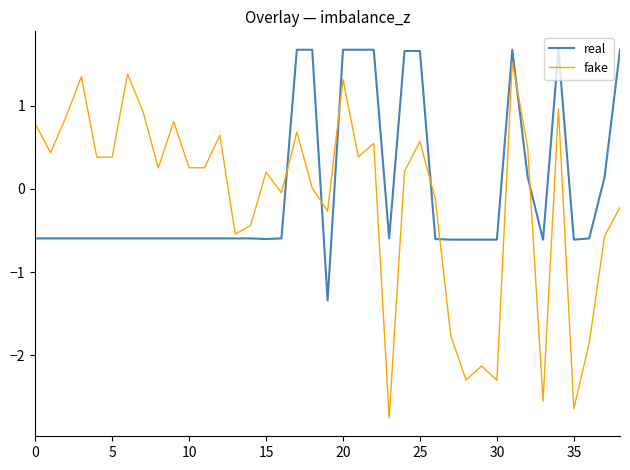

Rank the series by their average value, from lowest to highest.

fake, real